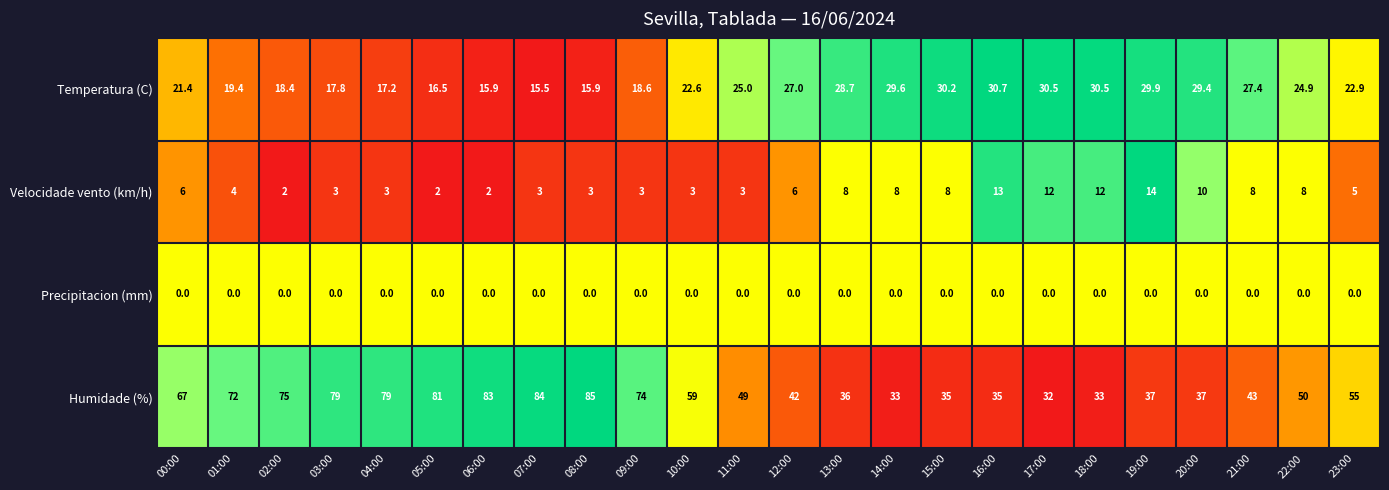

What is the total value across all series at 16:00?

78.7